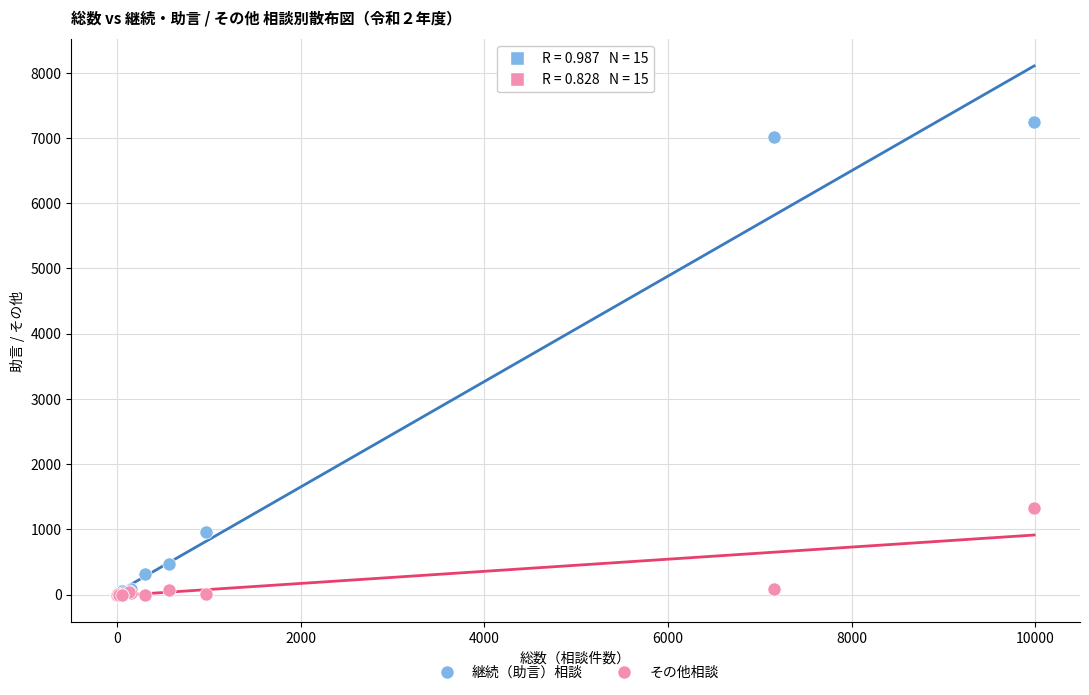

Across all series, what Y value is closest to 3621?

1322